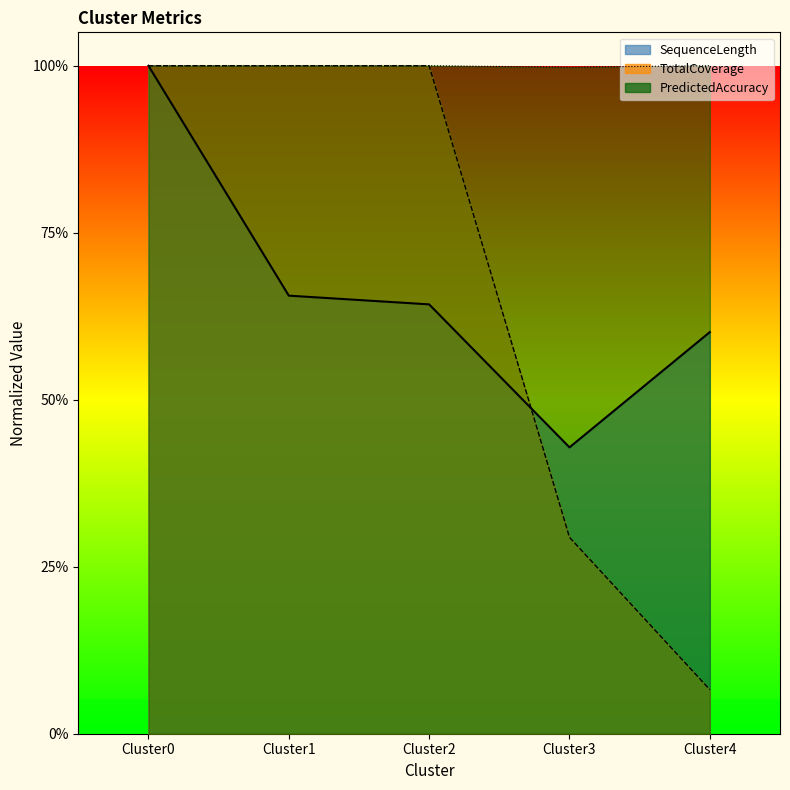

The value of PredictedAccuracy at Cluster0 is 1.0. True or false?

True